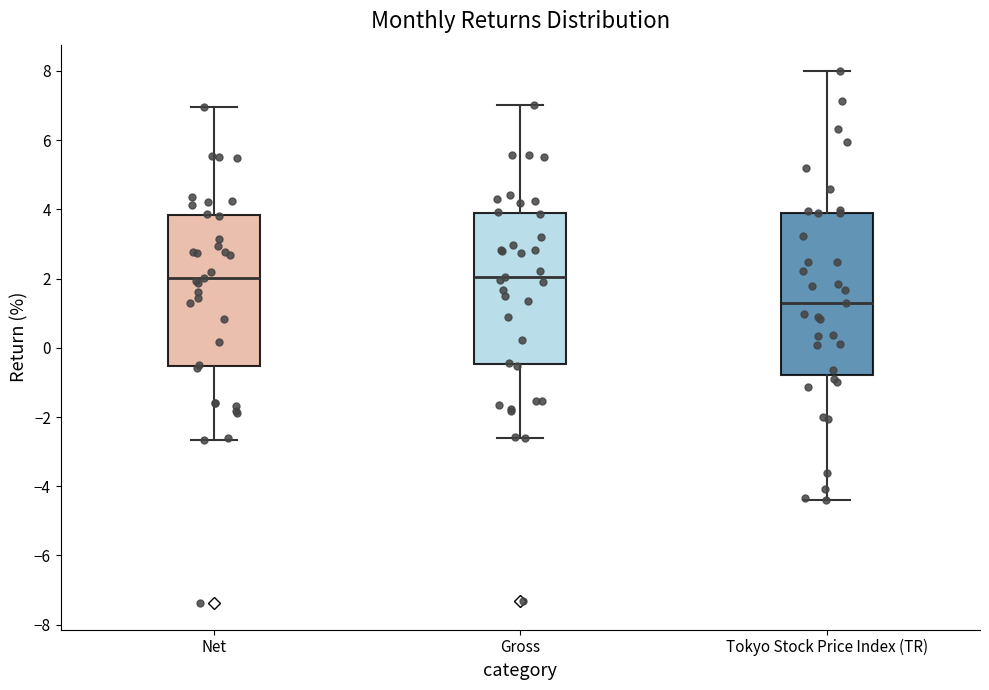

Where does the upper whisker of the box for Net end on the y-axis? The values are not printed on the chart, so give them approximately, as read against the axis.

7.0